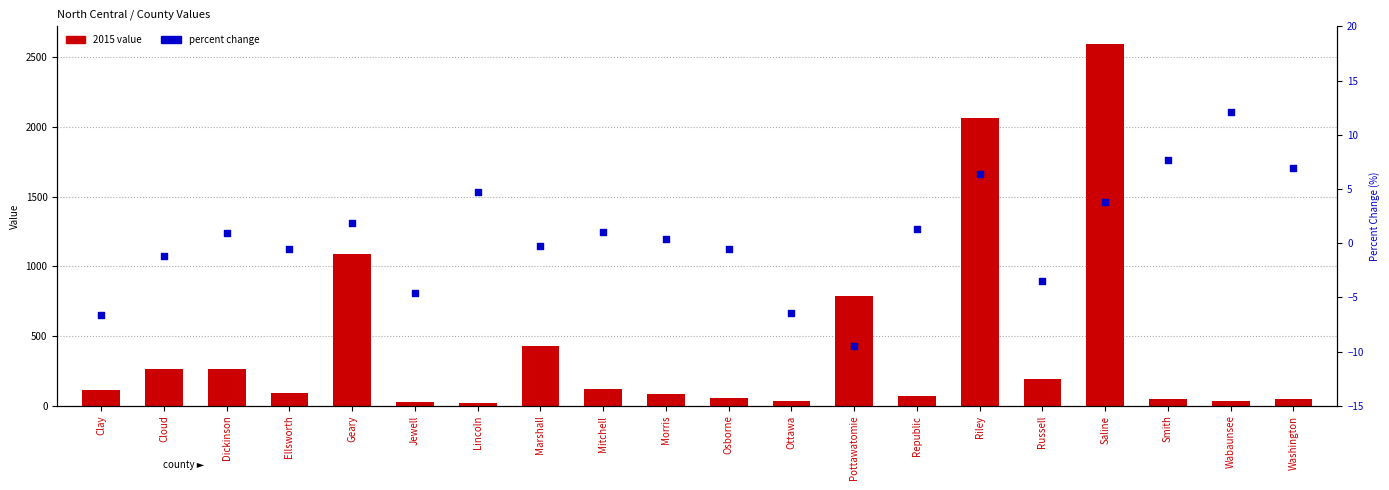

Which series reaches the maximum Y coordinate?

2015 value